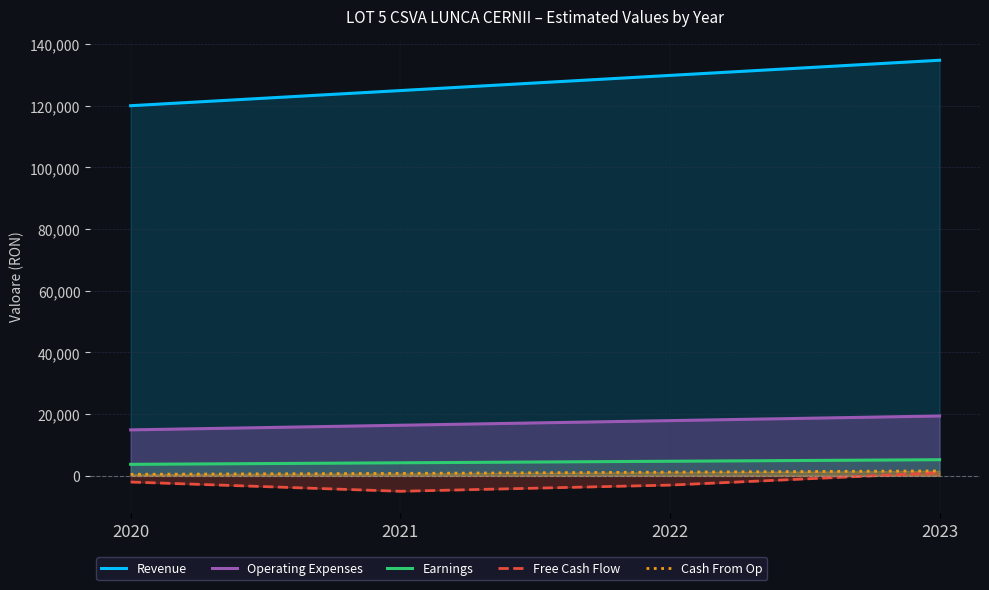

Where does the Revenue series first go above 129828?

2023